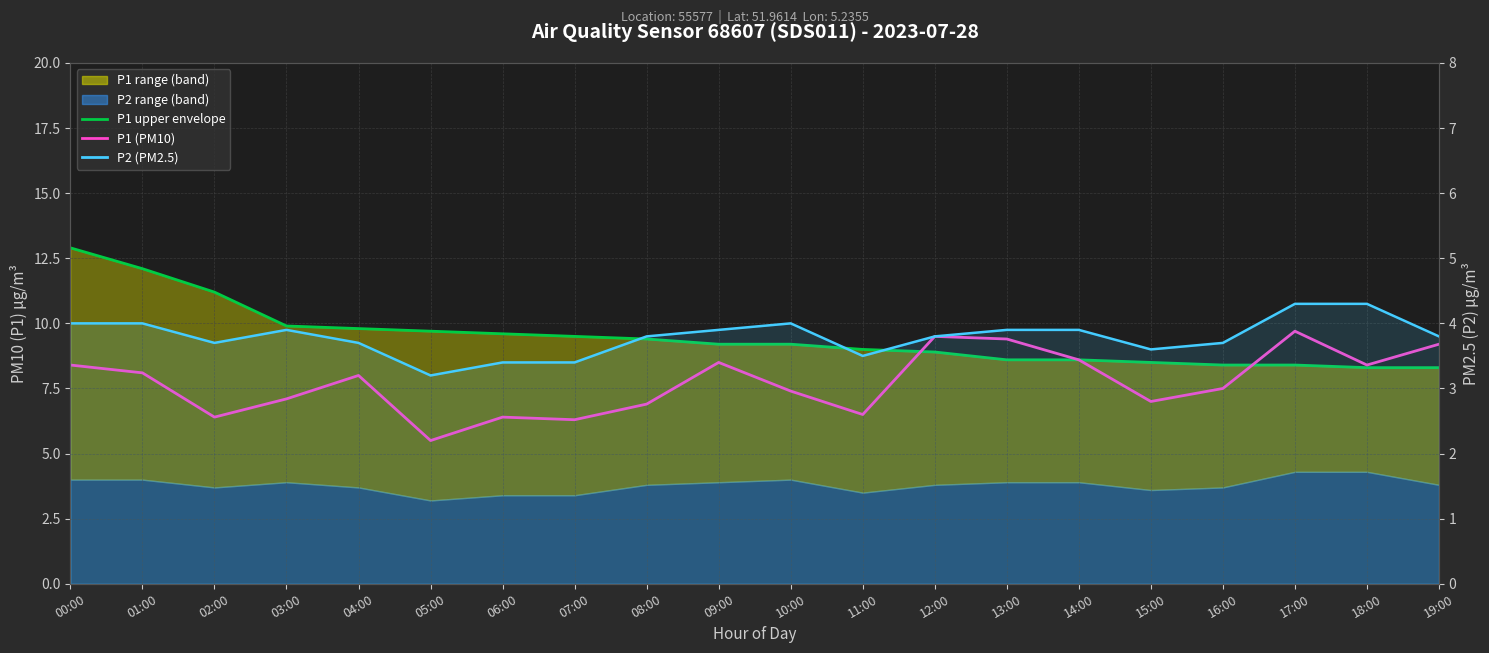

True or false: P1 upper envelope and P2 (PM2.5) cross at least once.

False